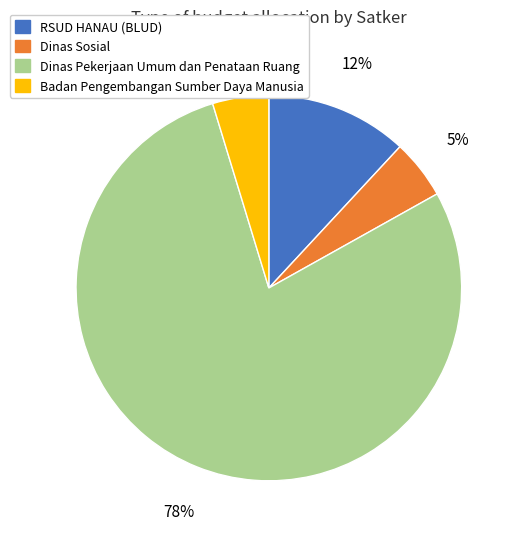

The Badan Pengembangan Sumber Daya Manusia slice represents 5% of the pie. True or false?

True